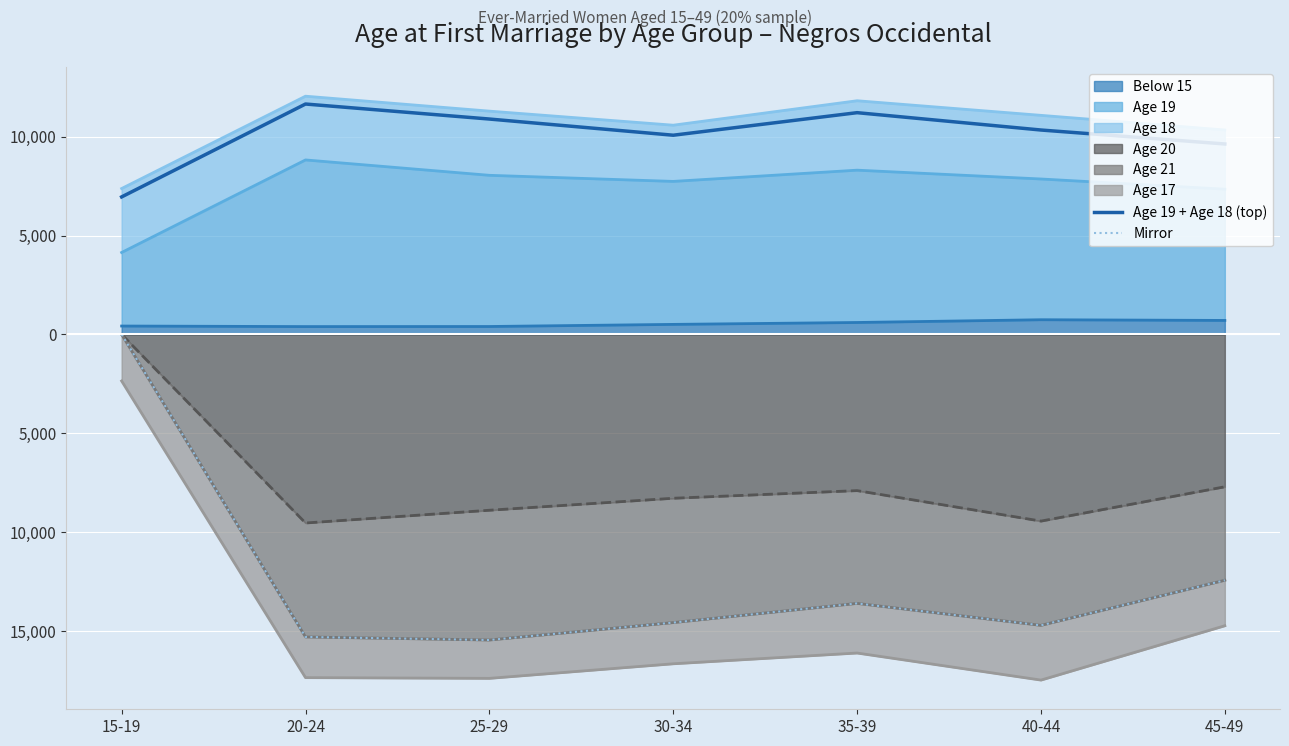

Read the Mirror value at 20-24.

-15295